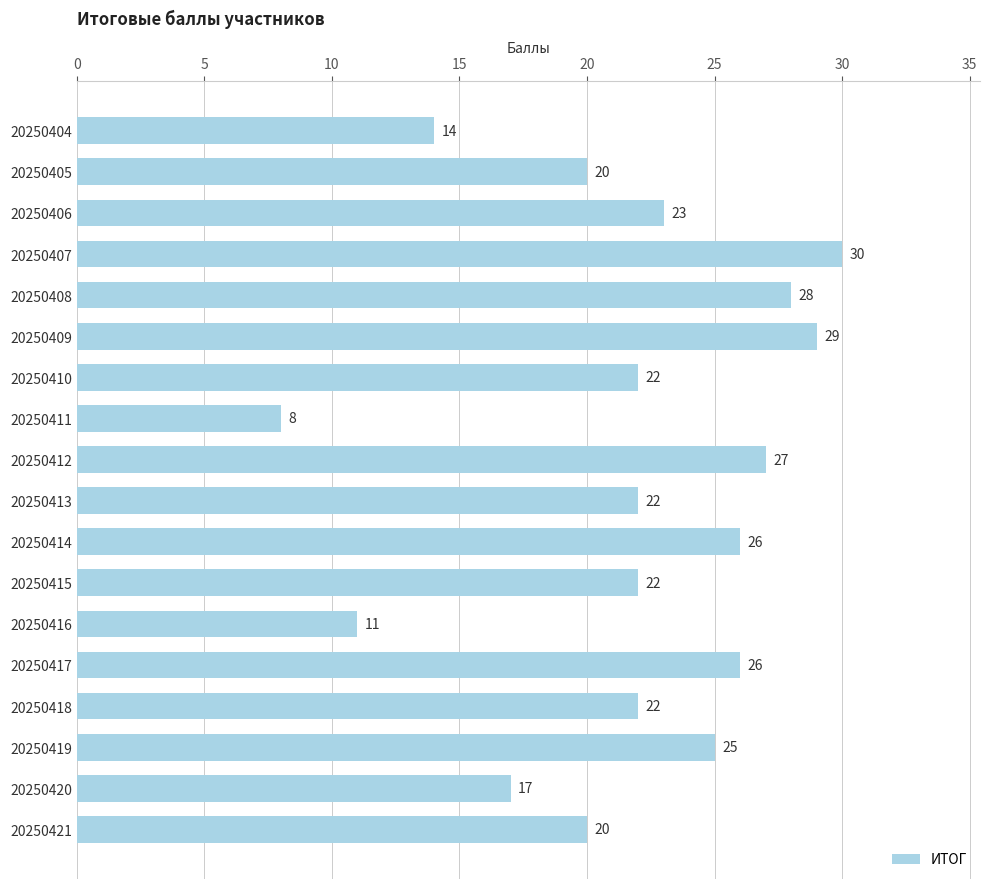

What is the maximum value shown in the chart?

30